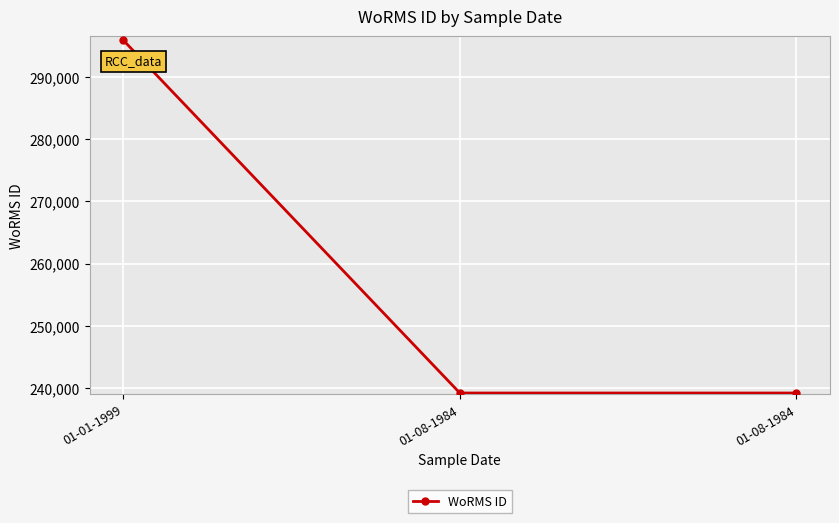

What is the sum of all values?

774266